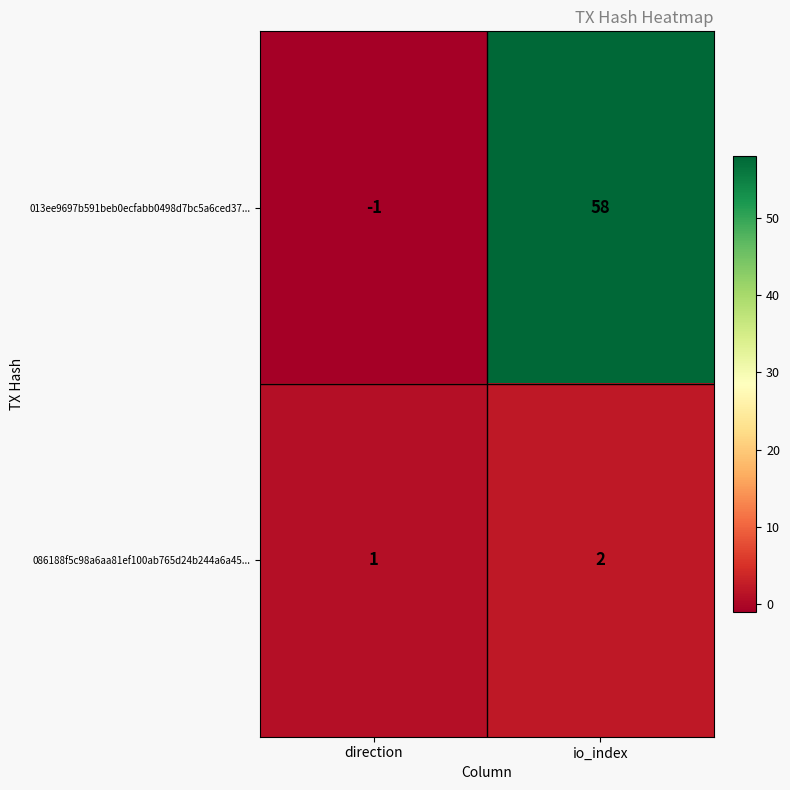

At which category is the sum across all series the highest?

io_index